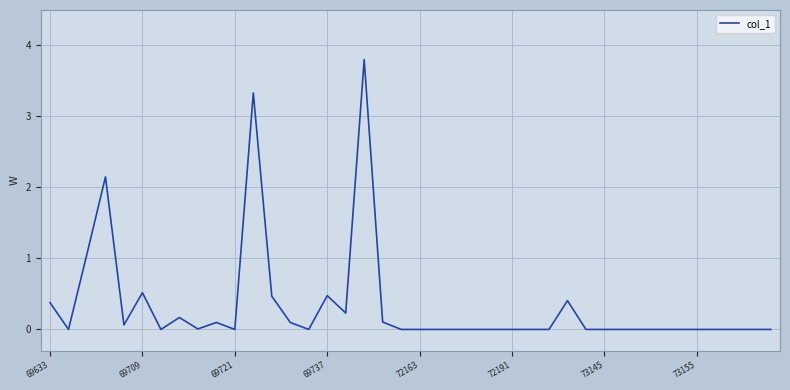

What is the sum of all values?

13.4